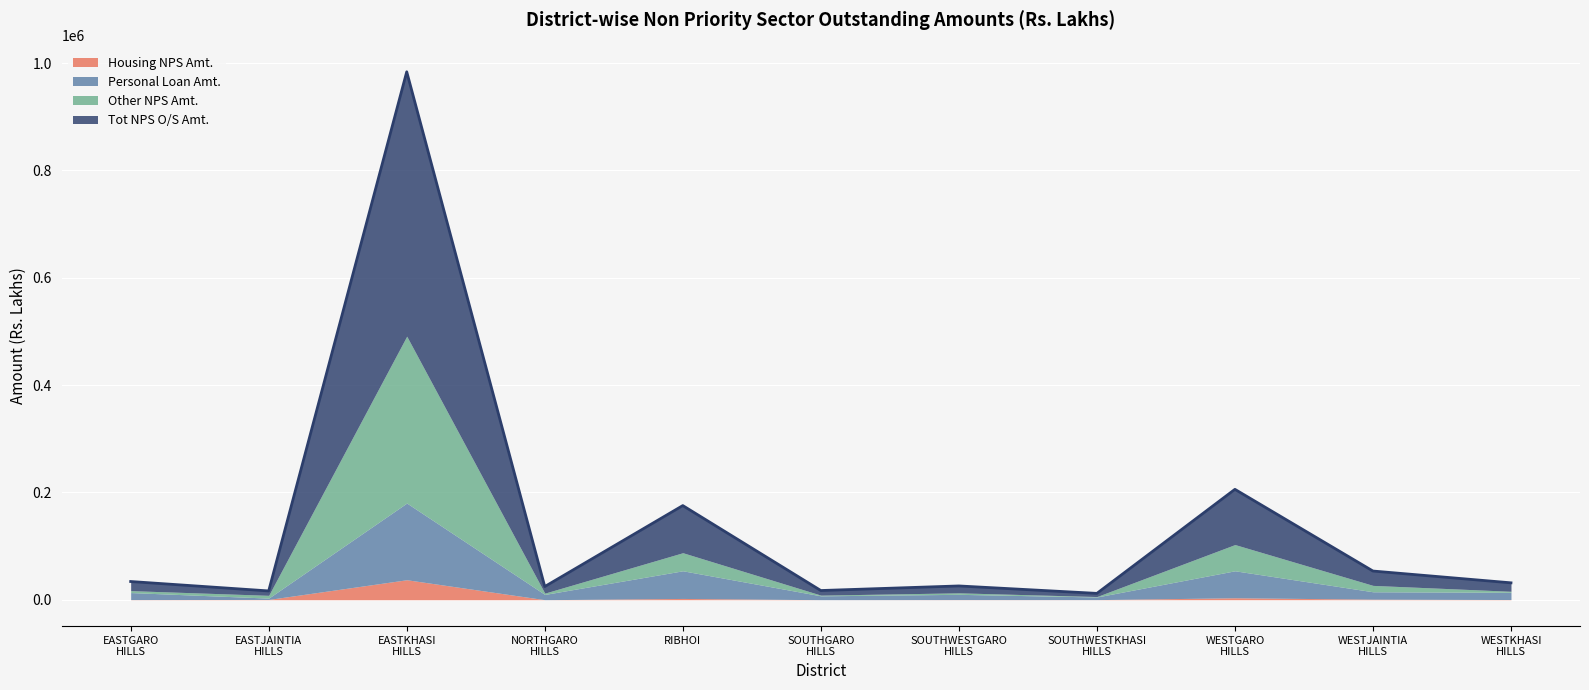

What is the spread (max minus min) of values at EASTKHASIHILLS?

455368.1